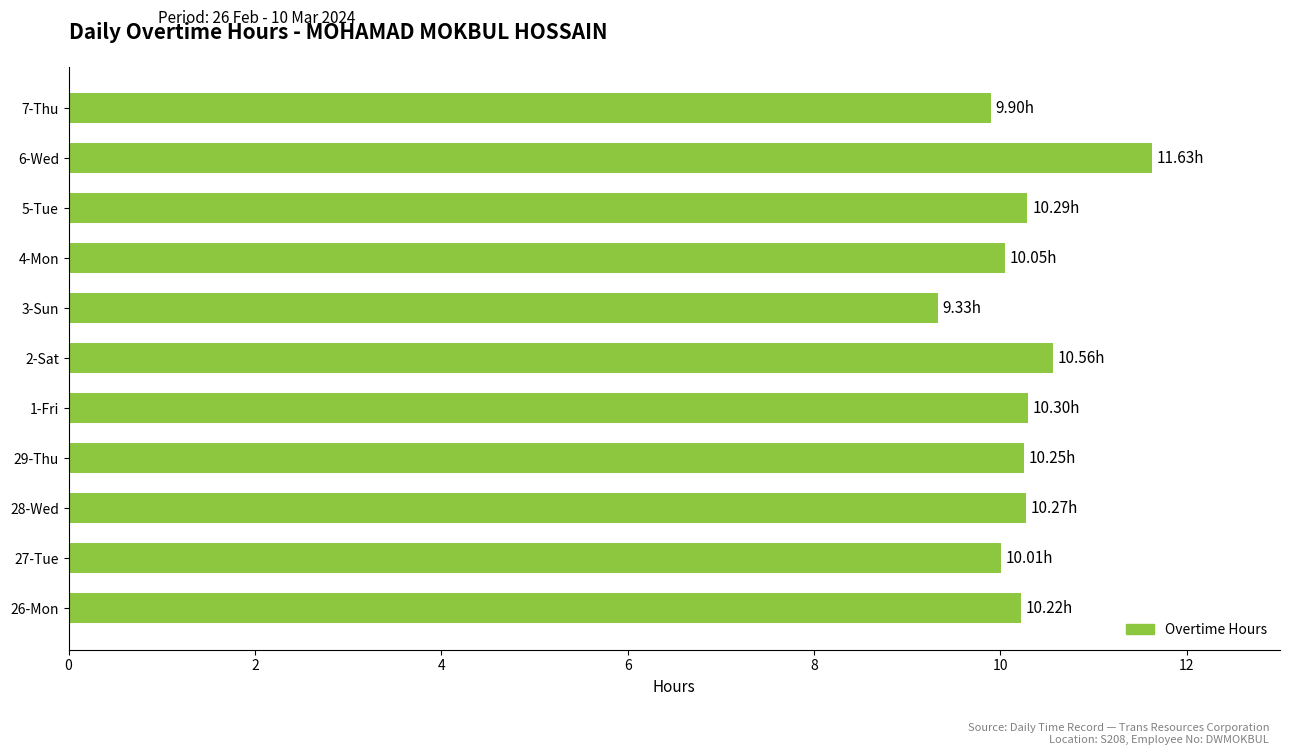

What is the smallest value displayed?

9.3